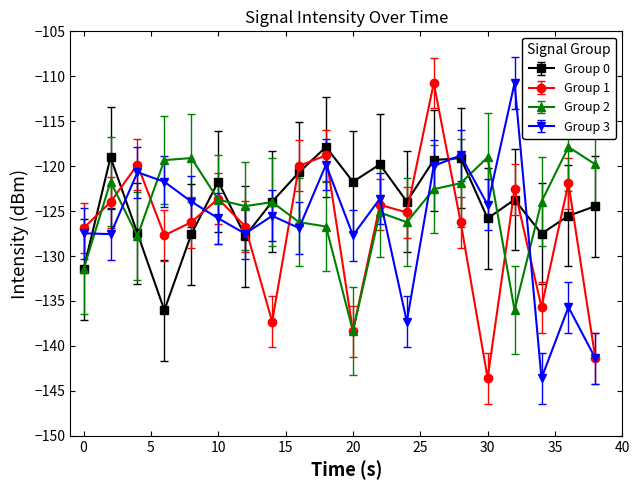

True or false: Group 3 has more than 1 interior local peaks.

True